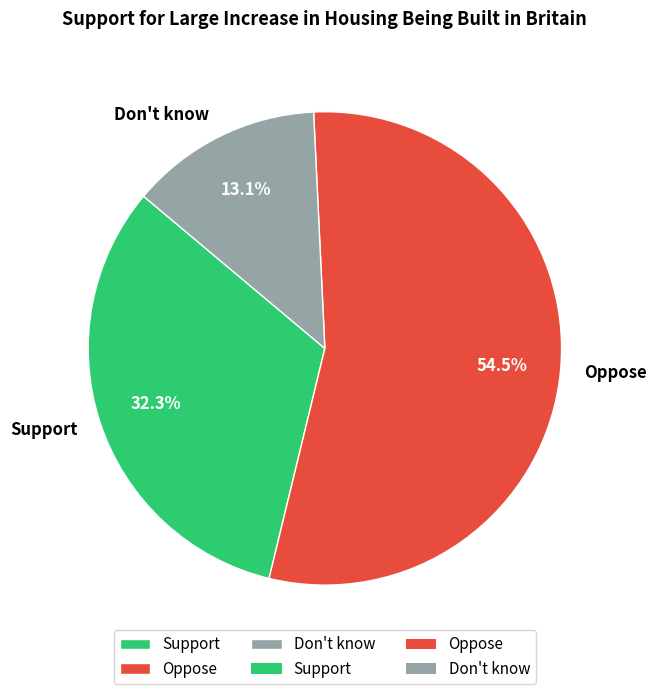

Is there any slice that represents more than half of the pie?

Yes